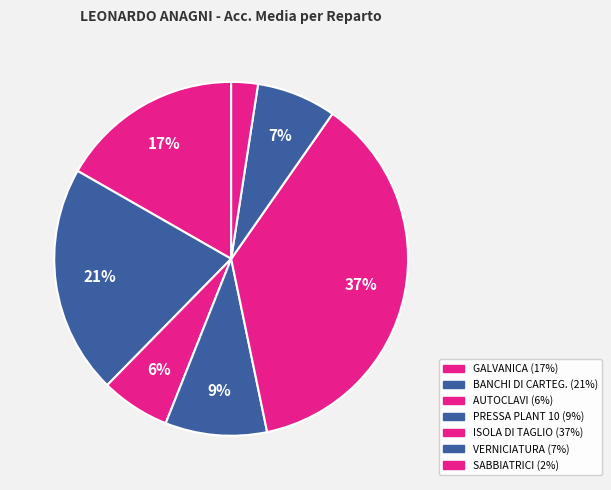

To the nearest percent, what is the difference between the largest and smallest slice percentages?

35%